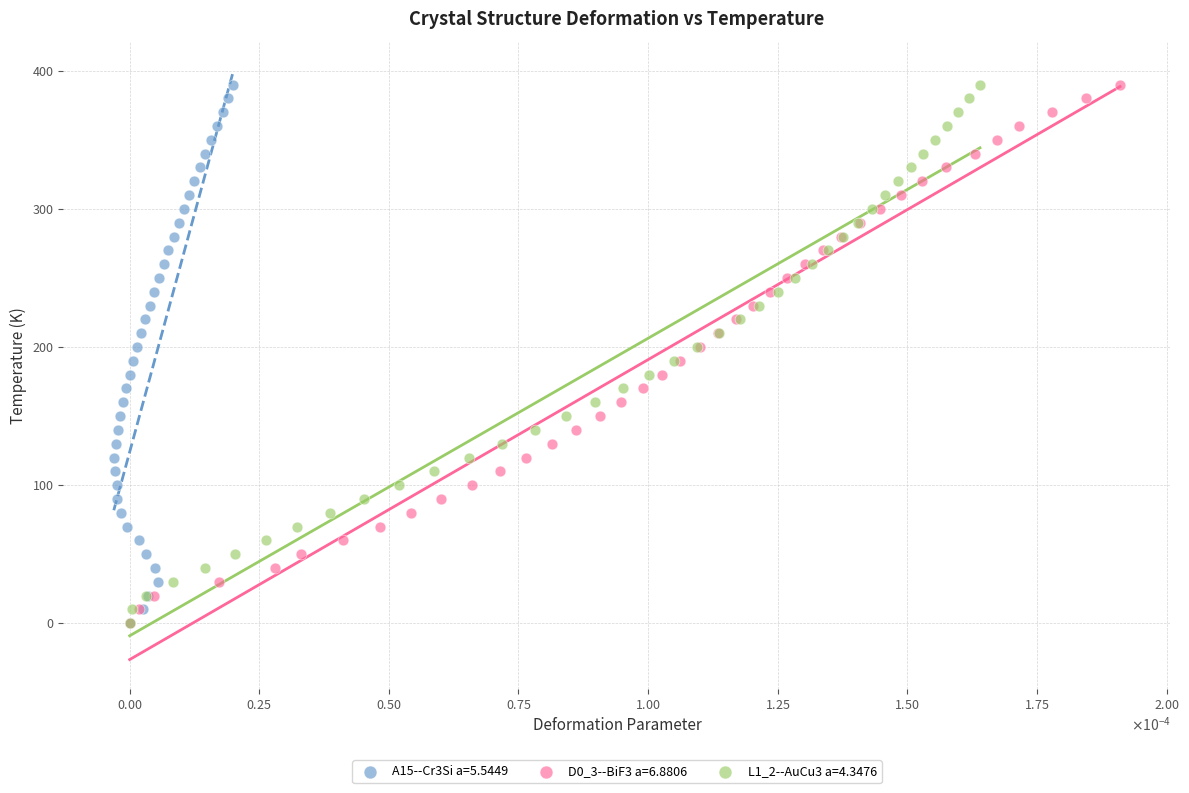

What are all the series names shown in the legend?

A15--Cr3Si a=5.5449, D0_3--BiF3 a=6.8806, L1_2--AuCu3 a=4.3476